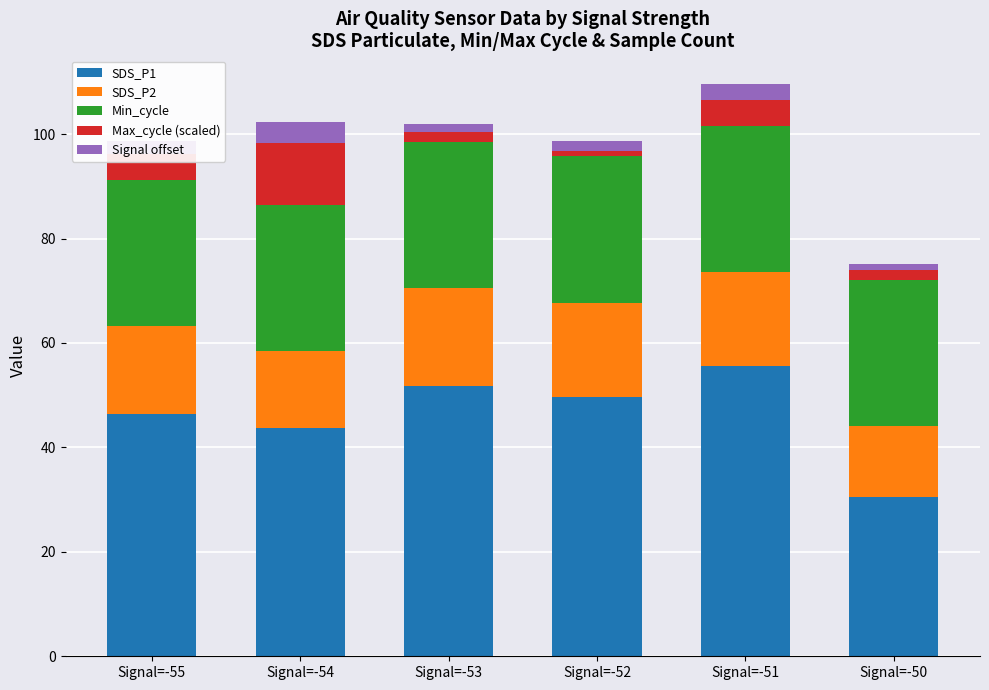

True or false: SDS_P1 has a value of 43.8 at Signal=-54.

True